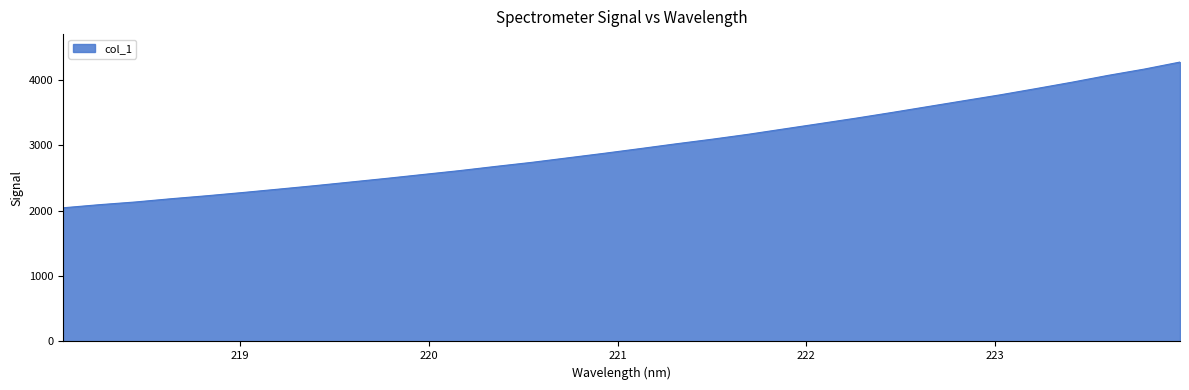

What is the smallest value displayed?

2044.3